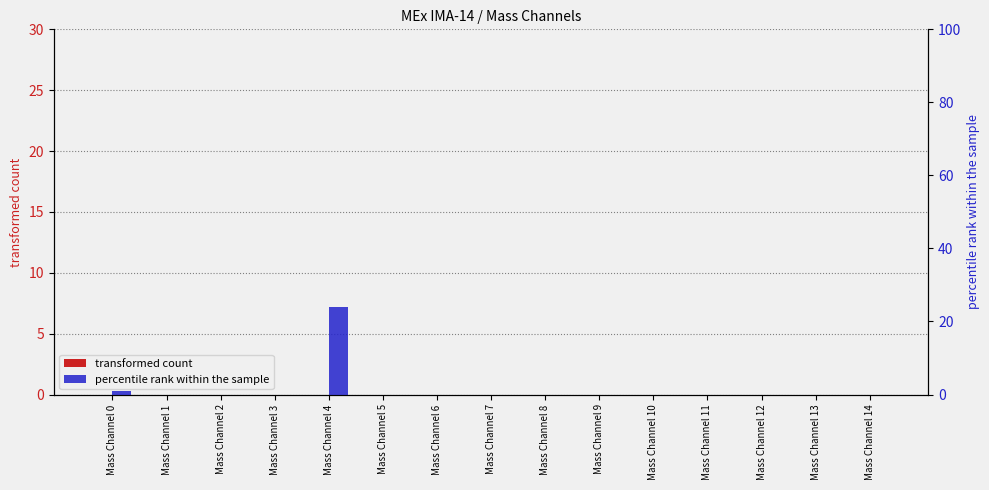

Rank the series by their maximum value, from lowest to highest.

transformed count, percentile rank within the sample